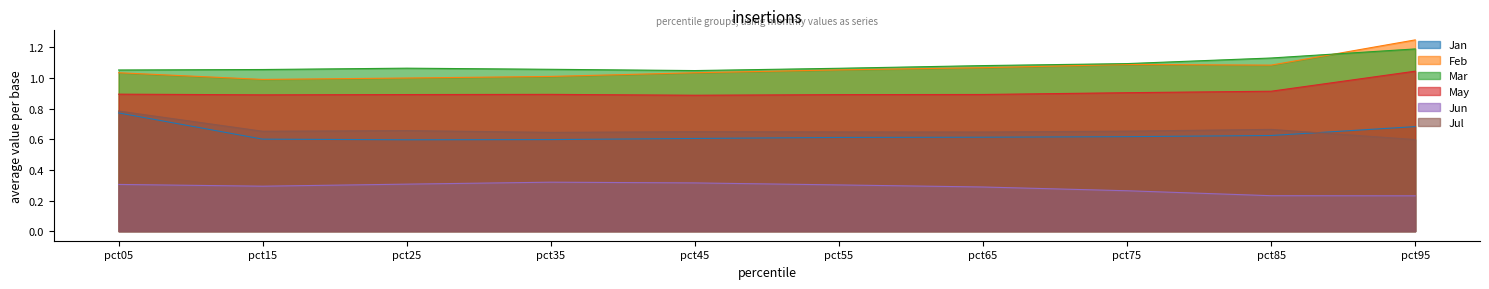

Is it true that May equals 0.5 at pct35?

False